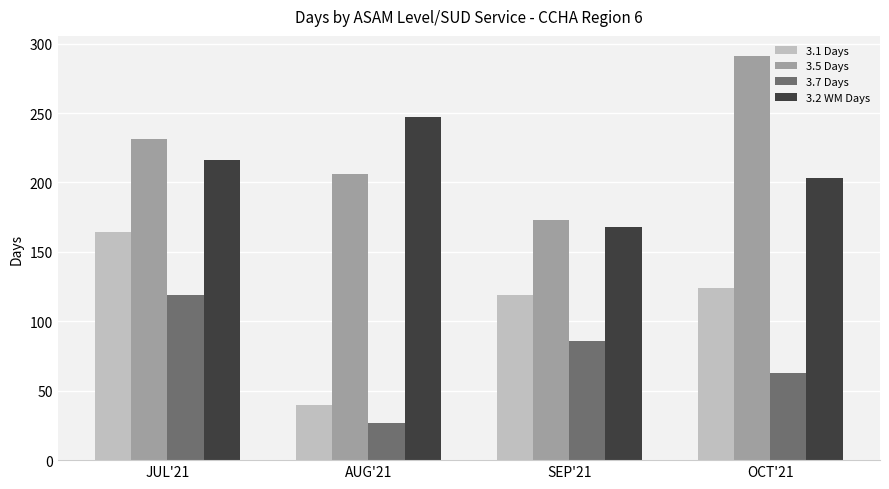

Which series changed the most between JUL'21 and AUG'21?

3.1 Days